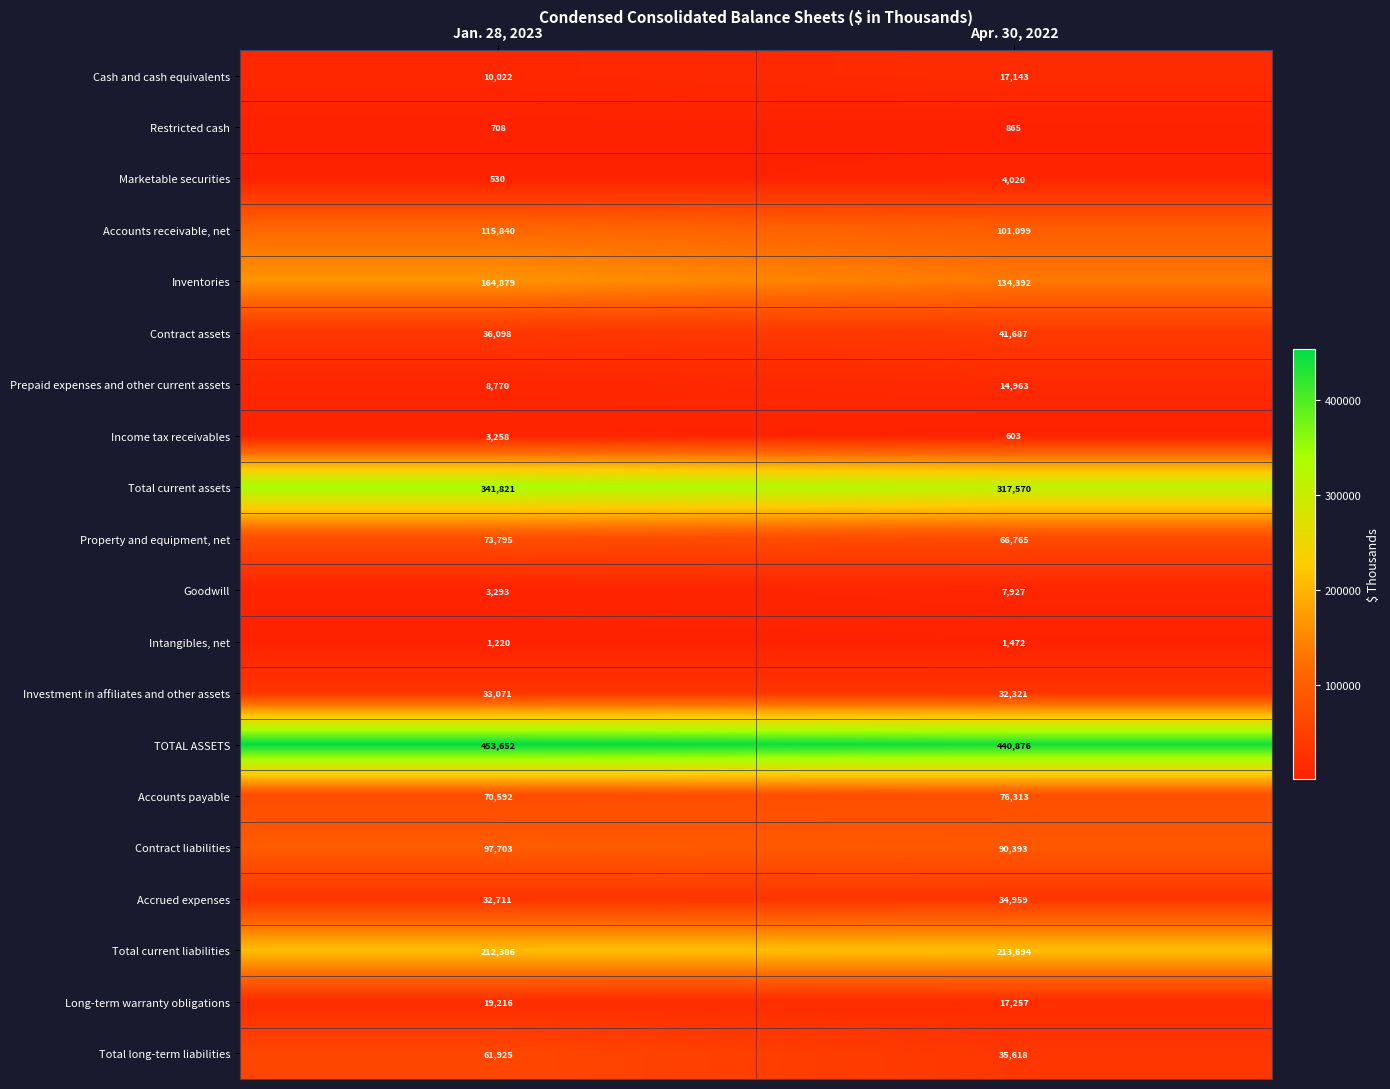

Is the value of Accrued expenses at Jan. 28, 2023 greater than the value of Total current liabilities at Apr. 30, 2022?

No